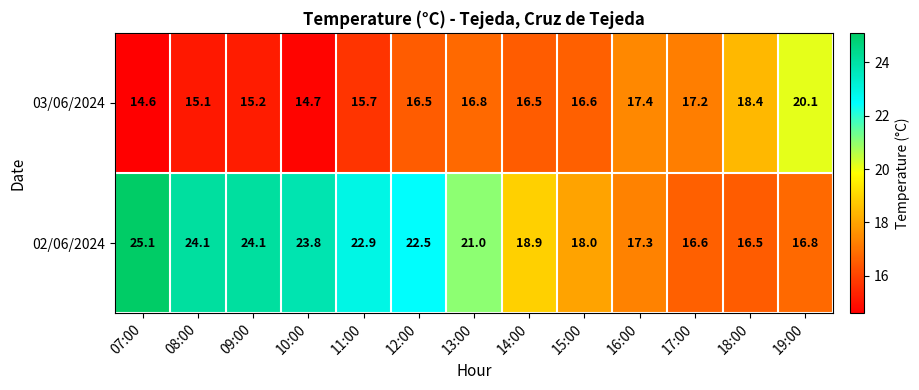

What is the difference between the 02/06/2024 values at 07:00 and 15:00?

7.1